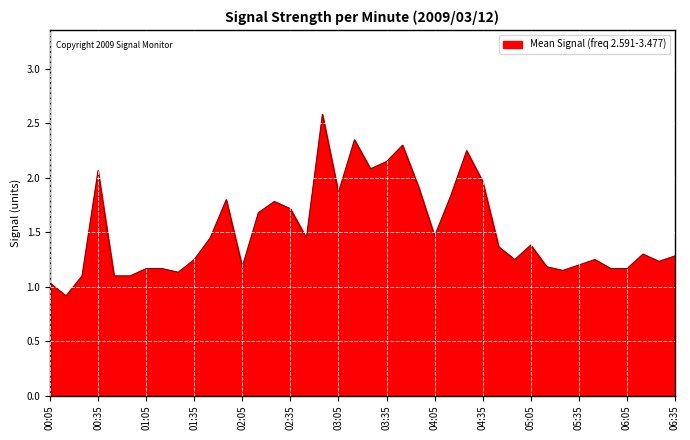

What is the difference between the maximum and minimum values?

1.7